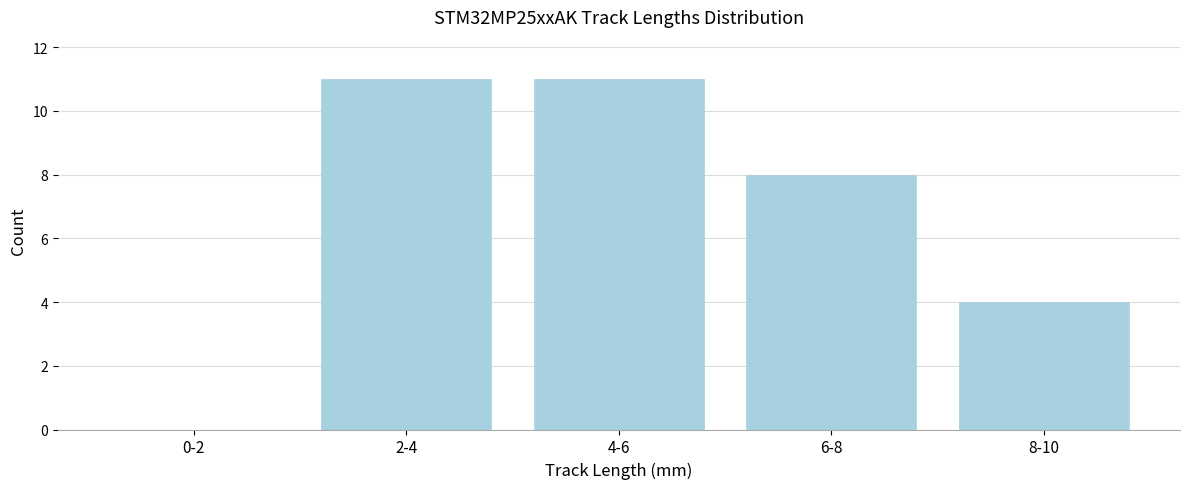

Reading right to left, transcribe all the data shown in this chart.

8-10=4	6-8=8	4-6=11	2-4=11	0-2=0